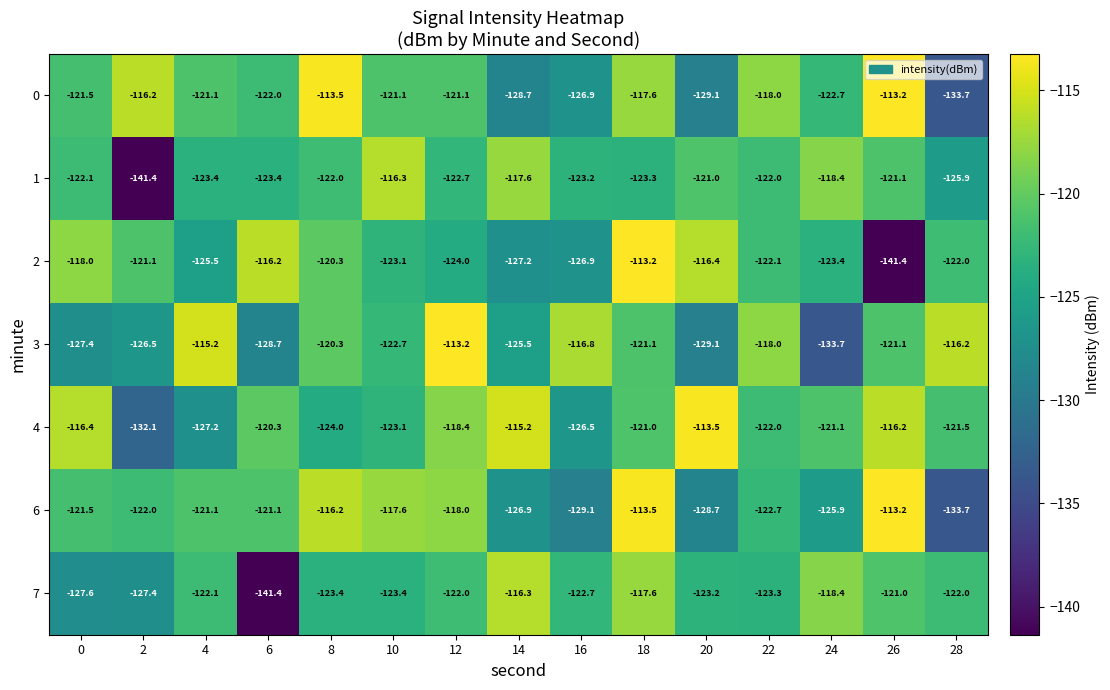

What is the maximum value shown in the chart?

-113.2